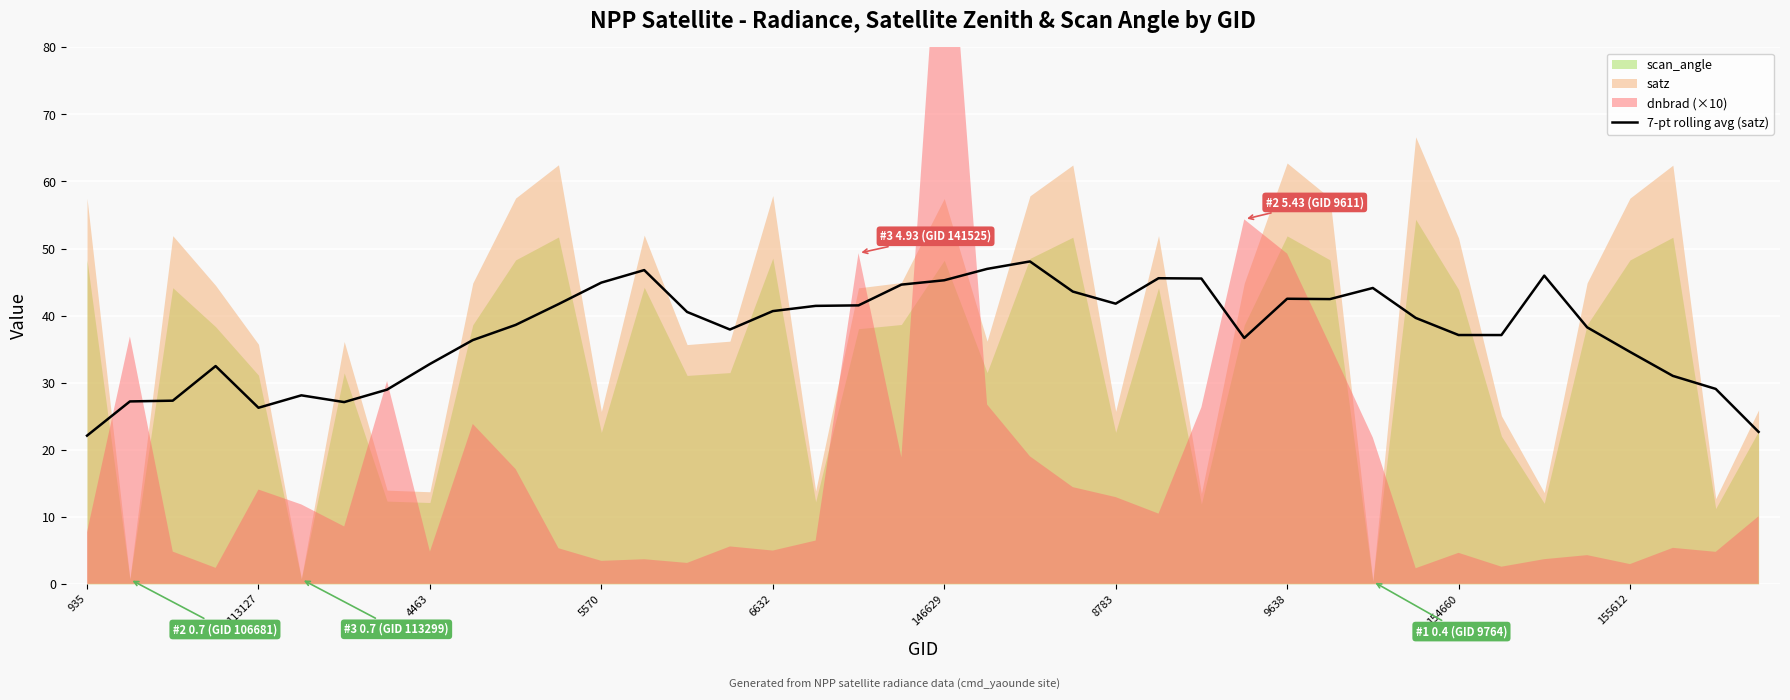

What is the highest value of the 7-pt rolling avg (satz) series?

48.1